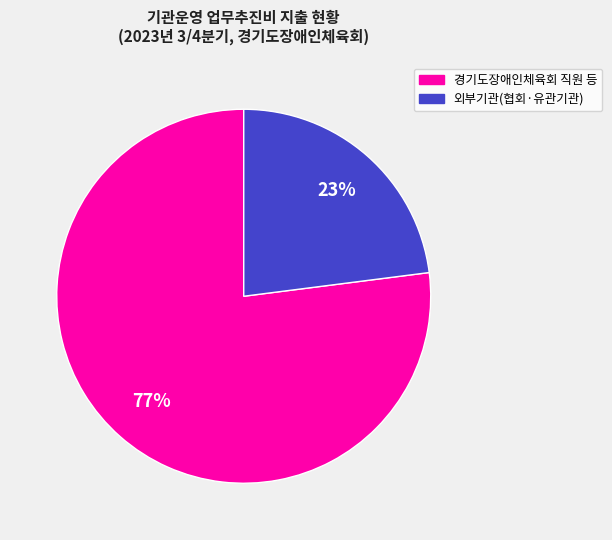

Is there any slice that represents more than half of the pie?

Yes